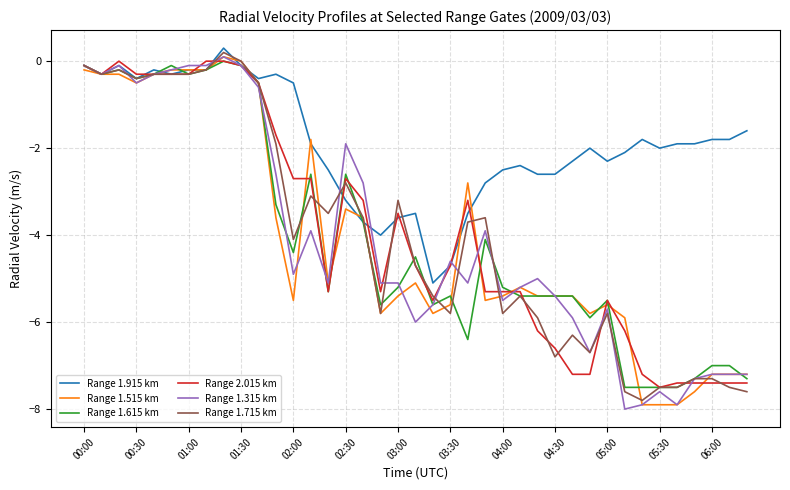

Which series has the largest total across all categories?

Range 1.915 km